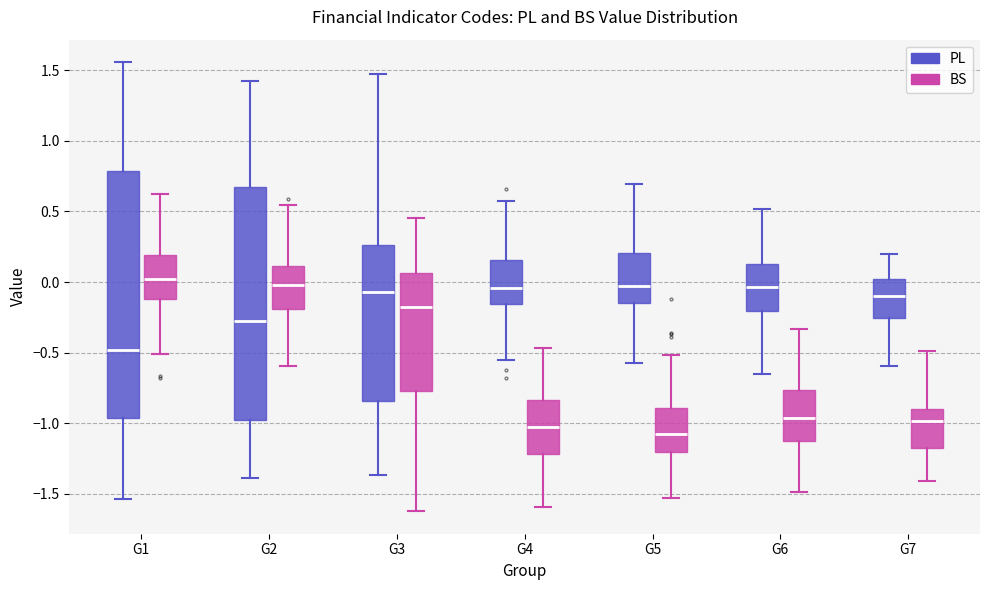

Where is the lower edge of the box for G2 (PL) on the y-axis? The values are not printed on the chart, so give them approximately, as read against the axis.

-1.00